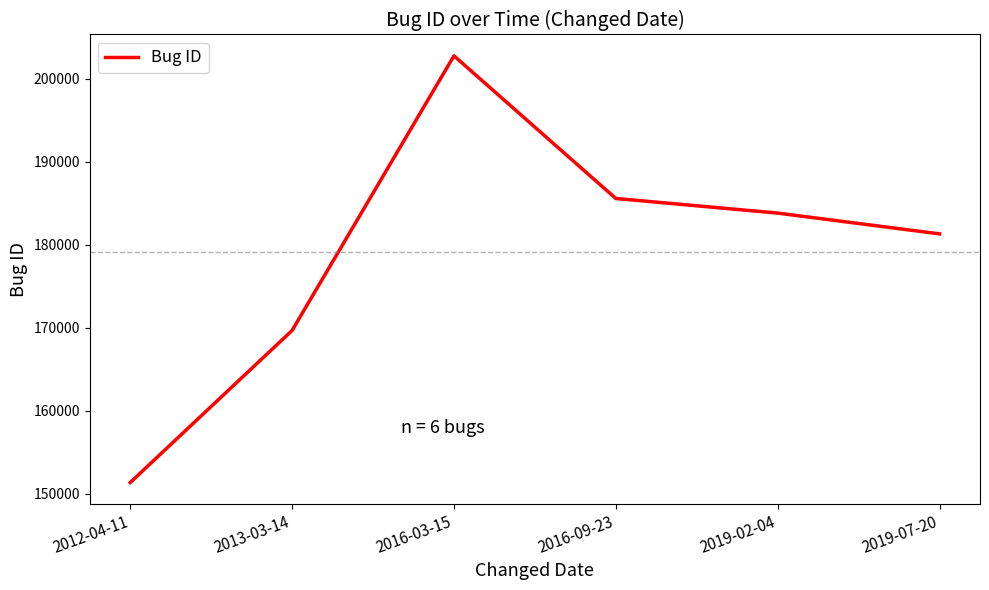

Does the chart display data point markers on the line(s)?

No